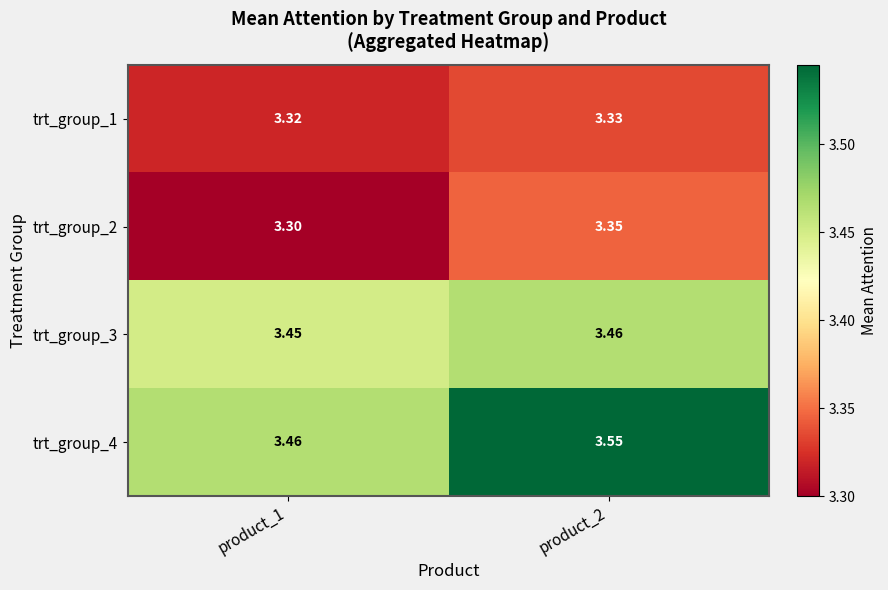

At how many categories does at least one series exceed 3?

2